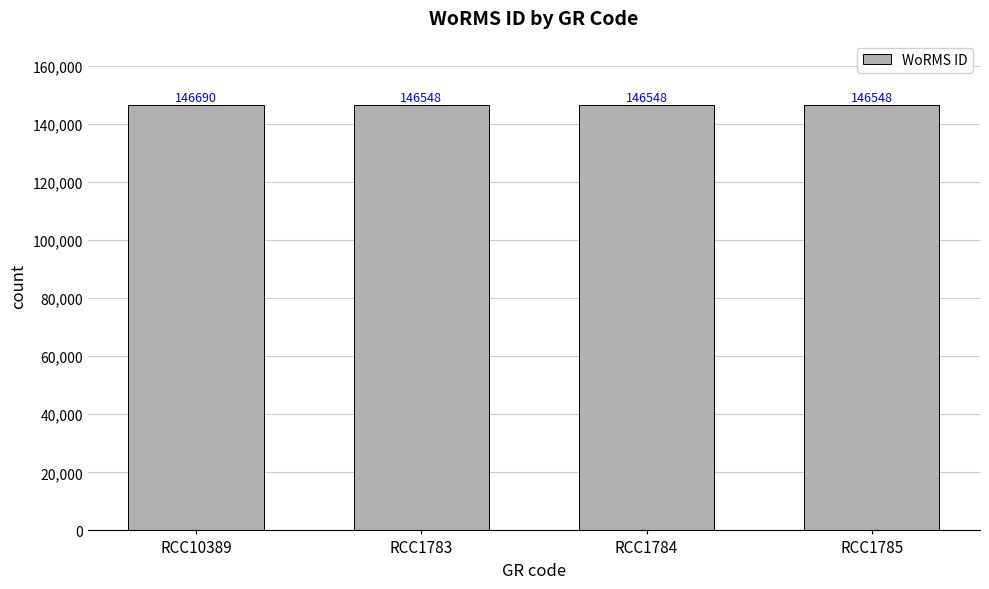

What is the value of the 3rd bar from the left?

146548